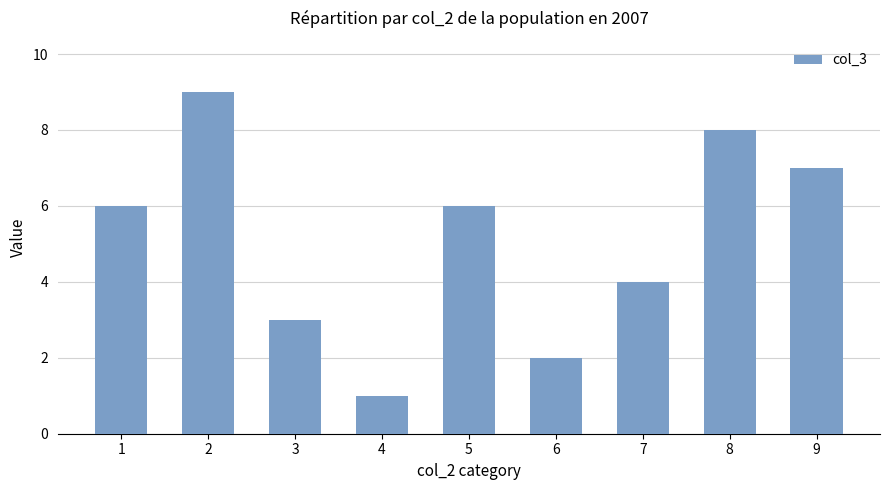

What is the ratio of the value at 1 to the value at 2?

0.7